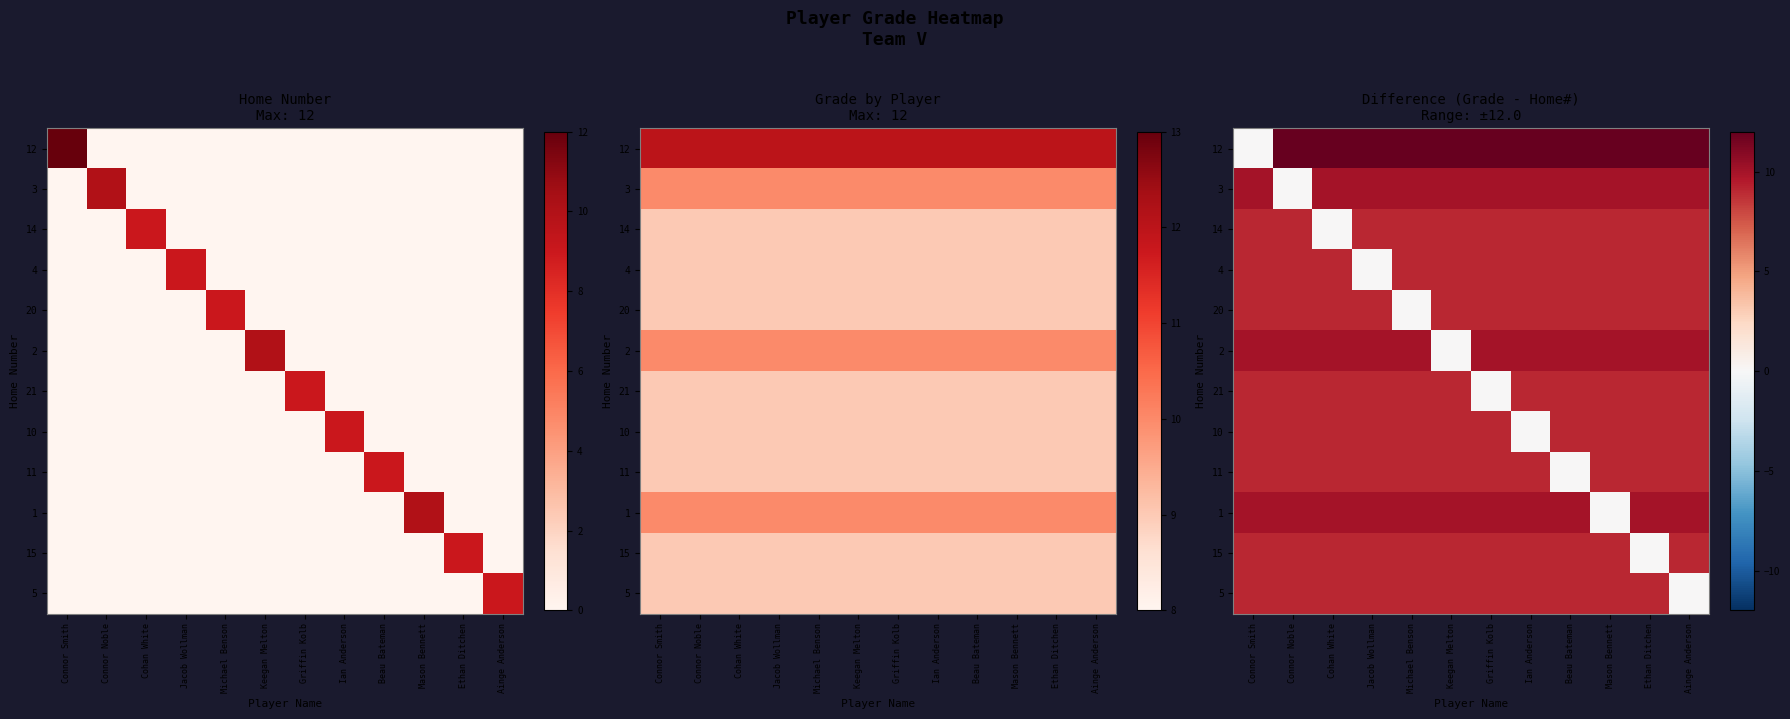

At Beau Bateman, list the series in order from largest to smallest.

12, 3, 2, 1, 14, 4, 20, 21, 10, 15, 5, 11